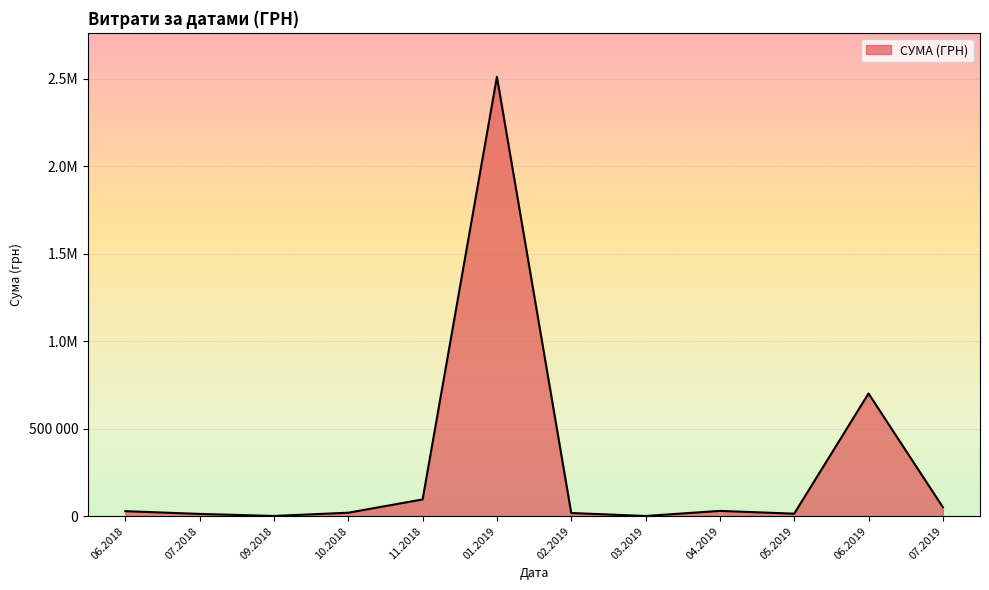

Is this an area chart (filled region under the line)?

Yes